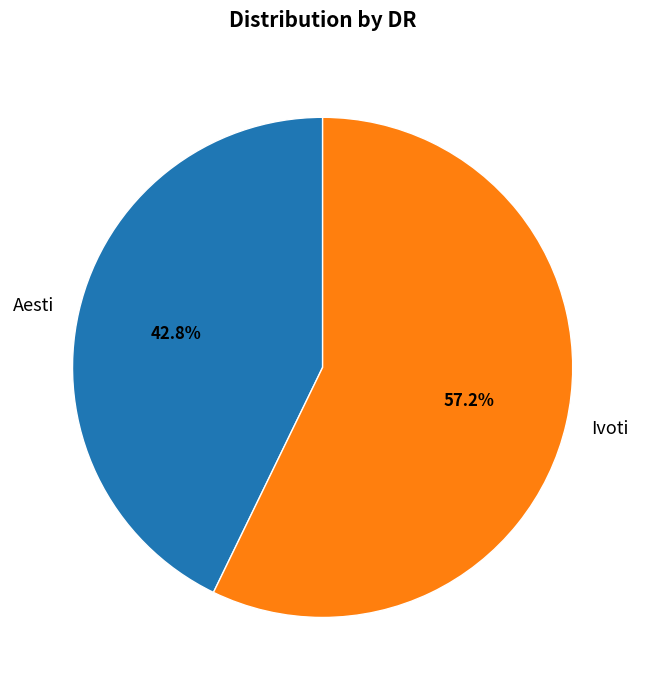

Rank the categories by value from lowest to highest.

Aesti, Ivoti